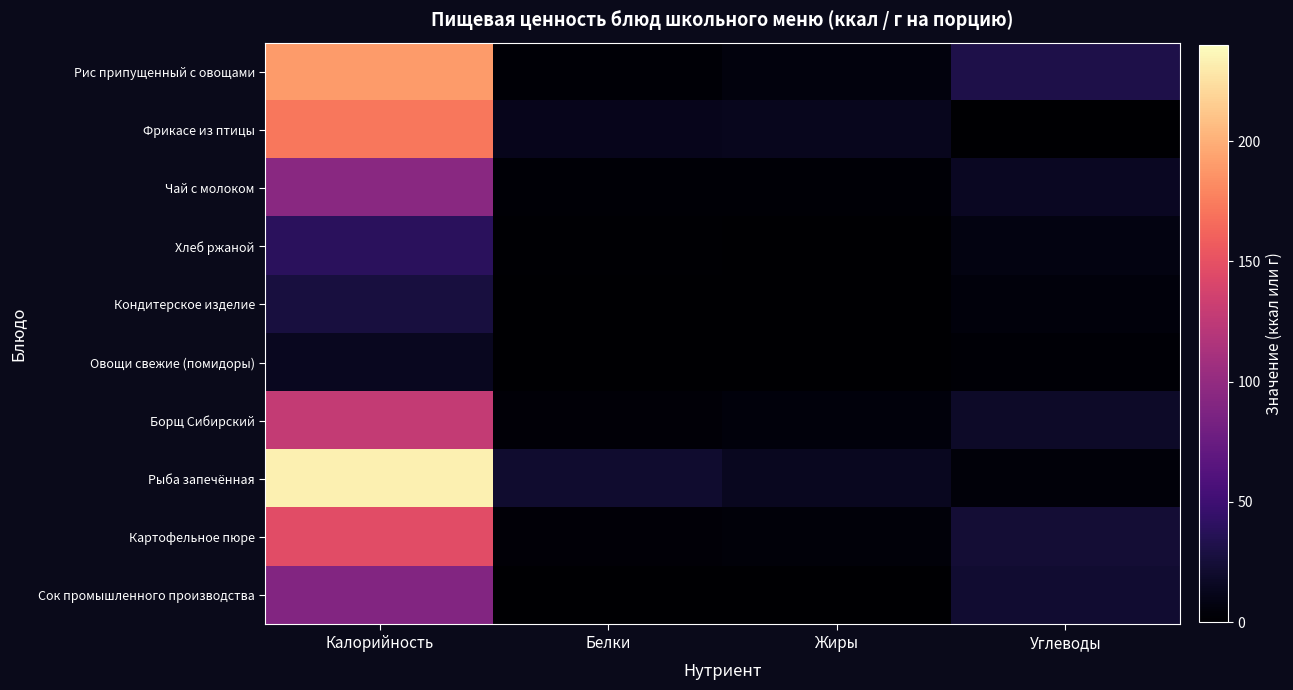

Reading left to right, extract all data points from this chart.

Рис припущенный с овощами: Калорийность=189.4	Белки=2.7	Жиры=5.8	Углеводы=31.6
Фрикасе из птицы: Калорийность=172.1	Белки=12.8	Жиры=13.2	Углеводы=0.5
Чай с молоком: Калорийность=94.1	Белки=2.8	Жиры=2.5	Углеводы=15.1
Хлеб ржаной: Калорийность=38.9	Белки=1.0	Жиры=0.3	Углеводы=8.1
Кондитерское изделие: Калорийность=27.7	Белки=0.4	Жиры=0.5	Углеводы=5.4
Овощи свежие (помидоры): Калорийность=14.3	Белки=0.7	Жиры=0.1	Углеводы=2.7
Борщ Сибирский: Калорийность=128.3	Белки=3.5	Жиры=4.7	Углеводы=18.0
Рыба запечённая: Калорийность=233.3	Белки=21.4	Жиры=14.5	Углеводы=4.3
Картофельное пюре: Калорийность=146.6	Белки=3.3	Жиры=4.4	Углеводы=23.5
Сок промышленного производства: Калорийность=90.0	Белки=0.4	Жиры=0.0	Углеводы=22.0